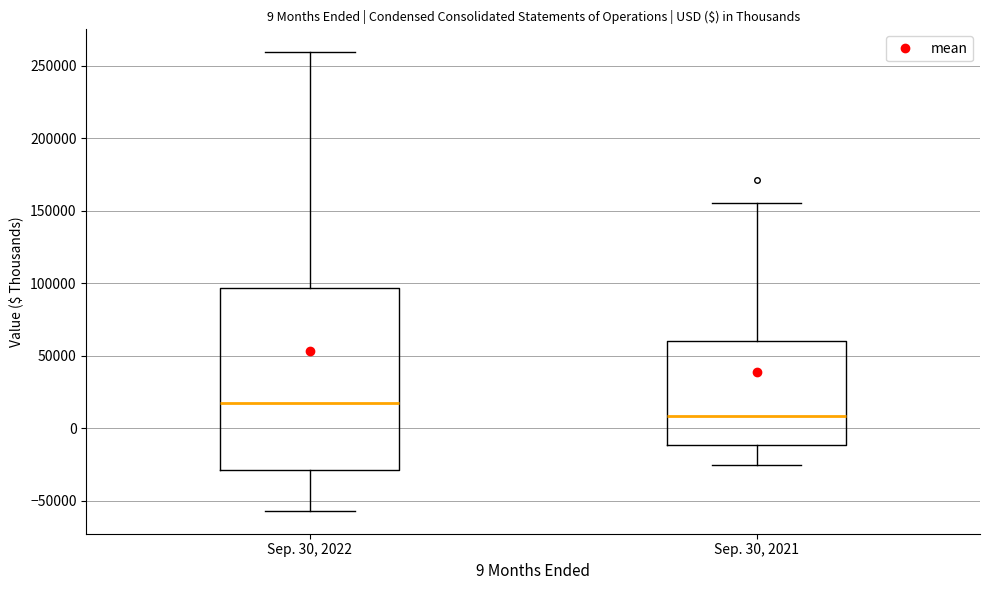

Comparing the boxes themselves (not the whiskers), which one is the tallest?

Sep. 30, 2022